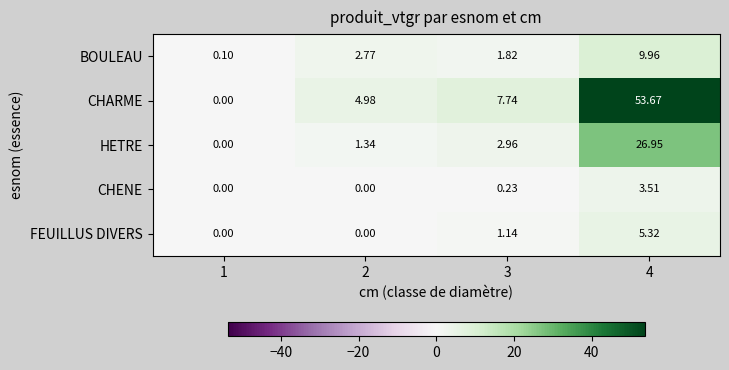

Is the value of FEUILLUS DIVERS at 4 greater than the value of BOULEAU at 4?

No